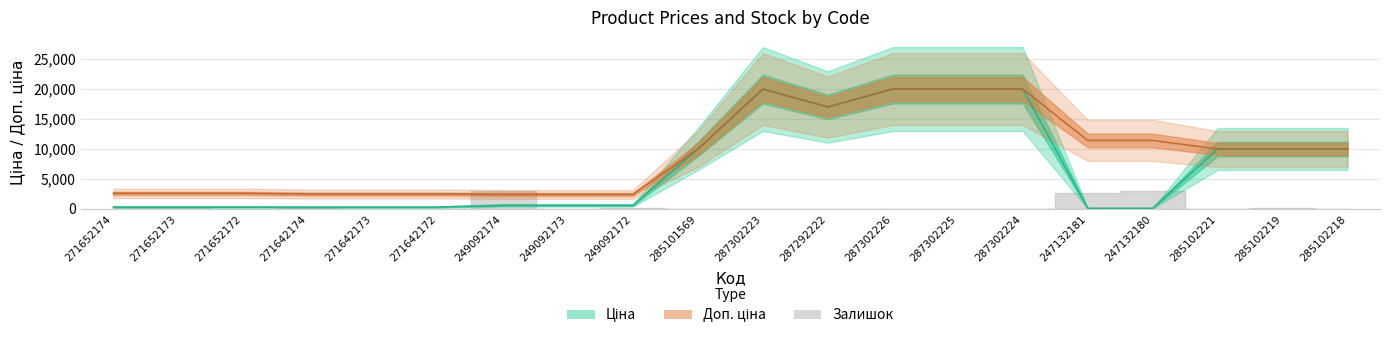

What is the label of the 6th point from the left?

271642172